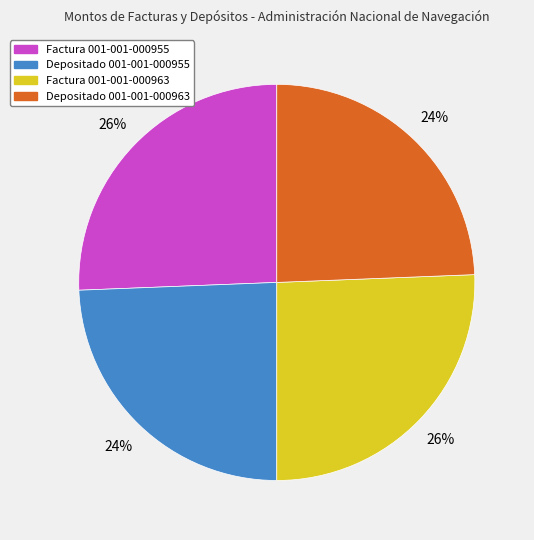

Does Depositado 001-001-000963 represent more than half of the total?

No